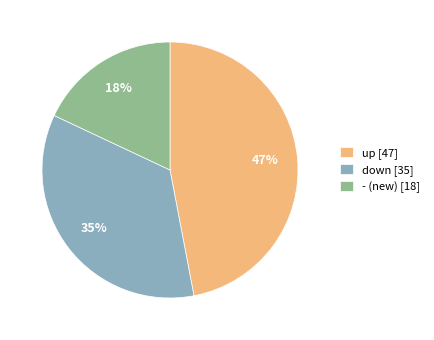

True or false: down accounts for 35% of the total.

True